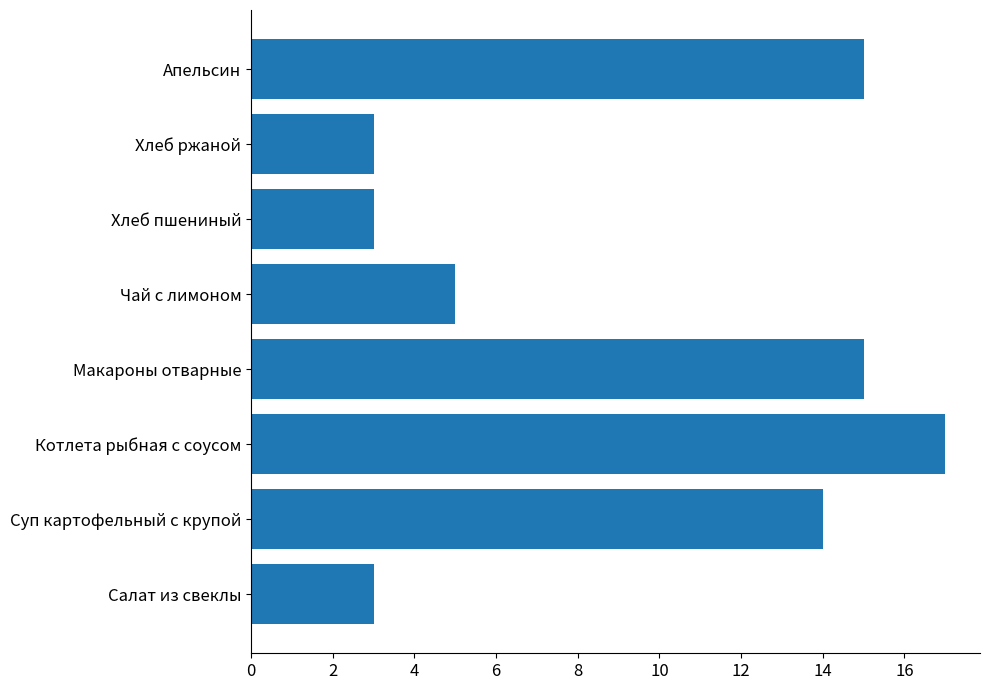

What is the difference between the maximum and minimum values?

14